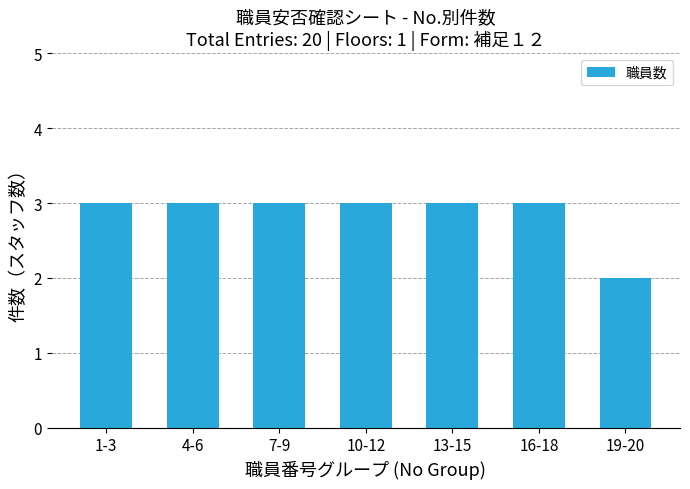

Reading left to right, transcribe all the data shown in this chart.

3	3	3	3	3	3	2